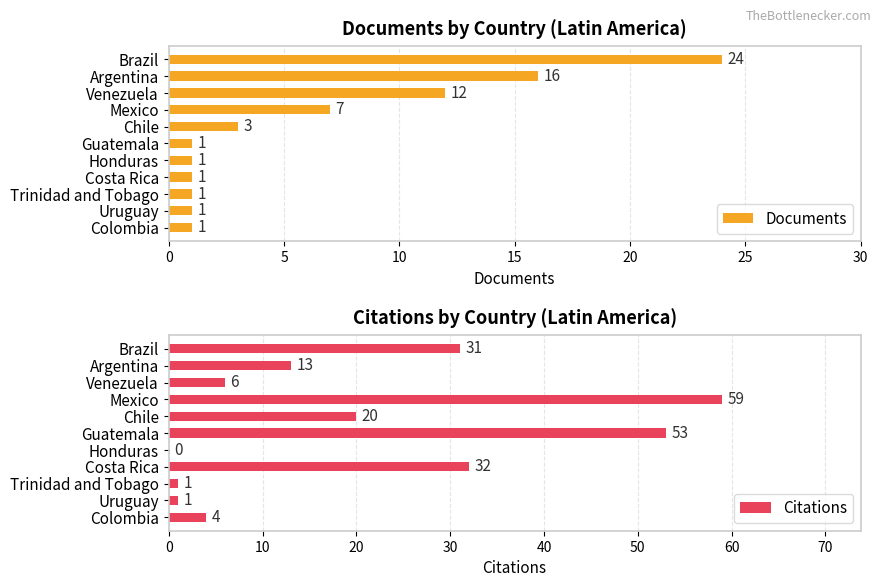

What is the value of the Documents bar at the 5th from the left?

3